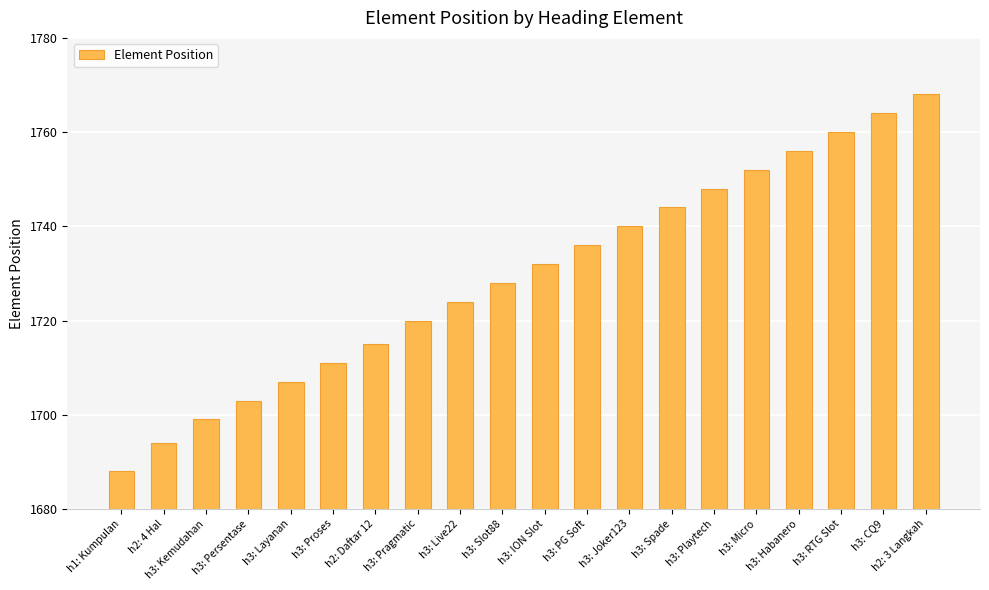

Reading right to left, list all the values displayed in this chart.

1768	1764	1760	1756	1752	1748	1744	1740	1736	1732	1728	1724	1720	1715	1711	1707	1703	1699	1694	1688